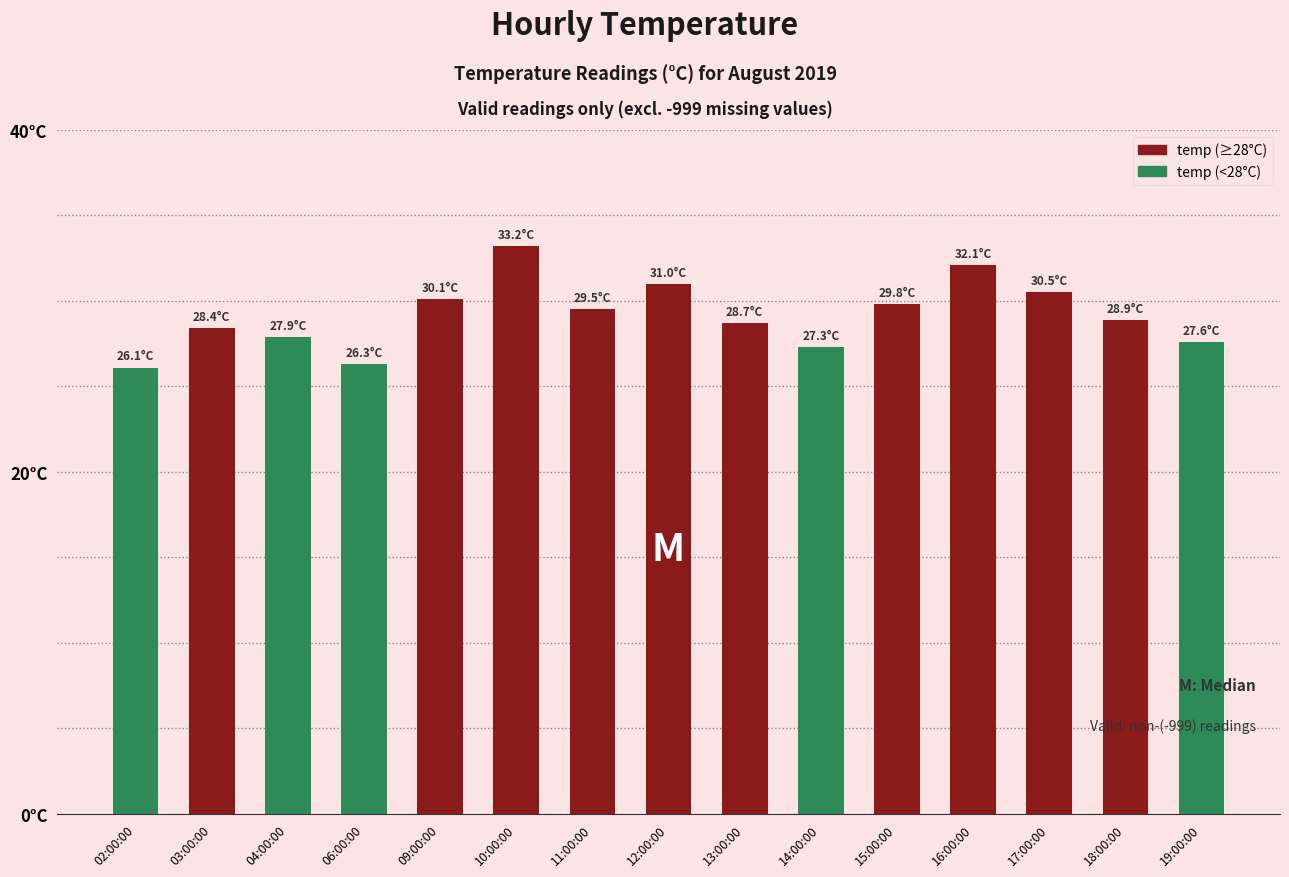

How many categories are shown in the chart?

15